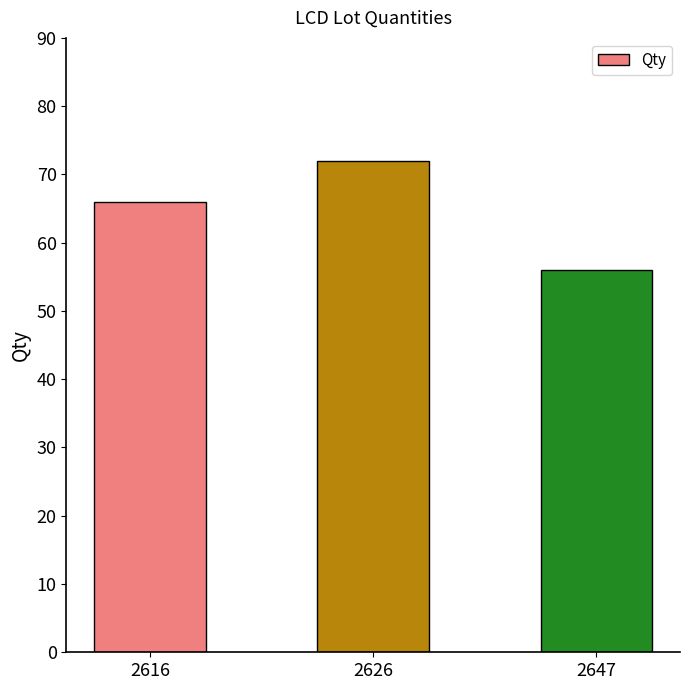

Which label corresponds to the largest value in the chart?

2626